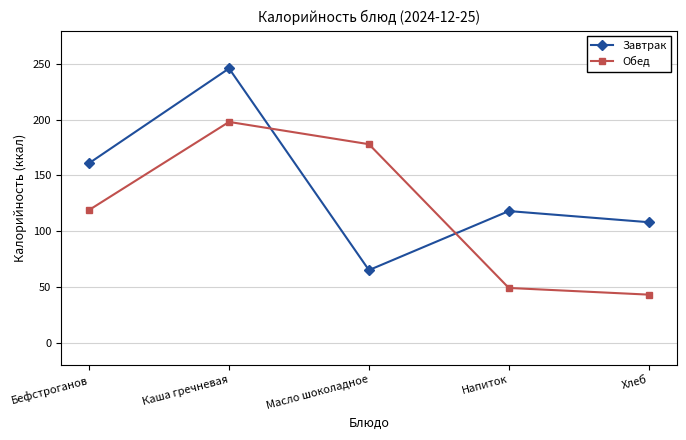

At how many categories does at least one series exceed 133?

3